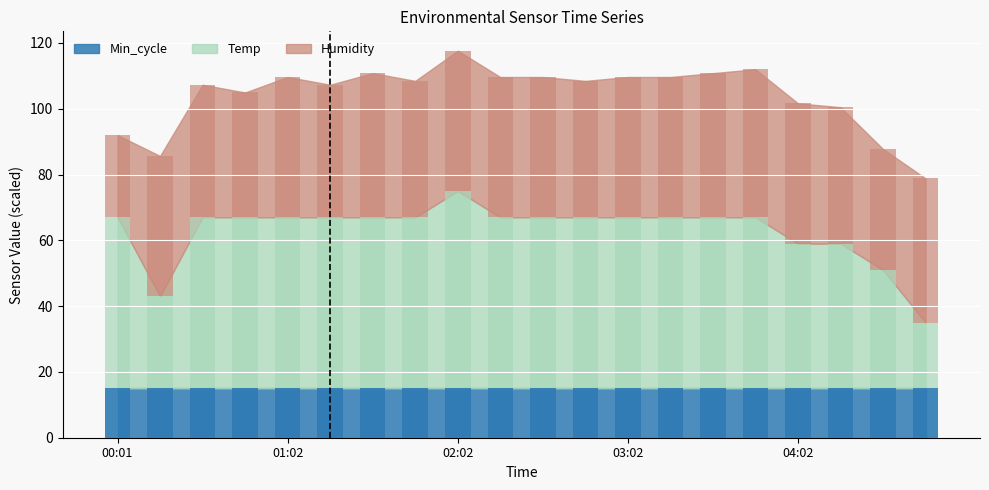

What is the value of the Humidity bar at the 11th from the left?

42.6